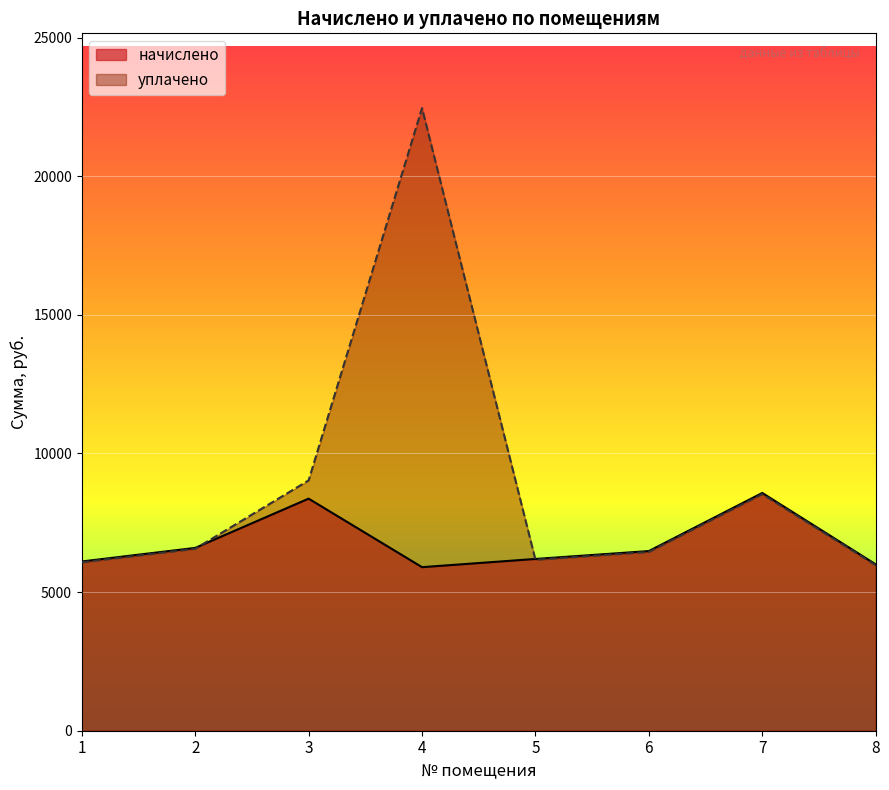

How many values in the начислено series are below 6479?

4